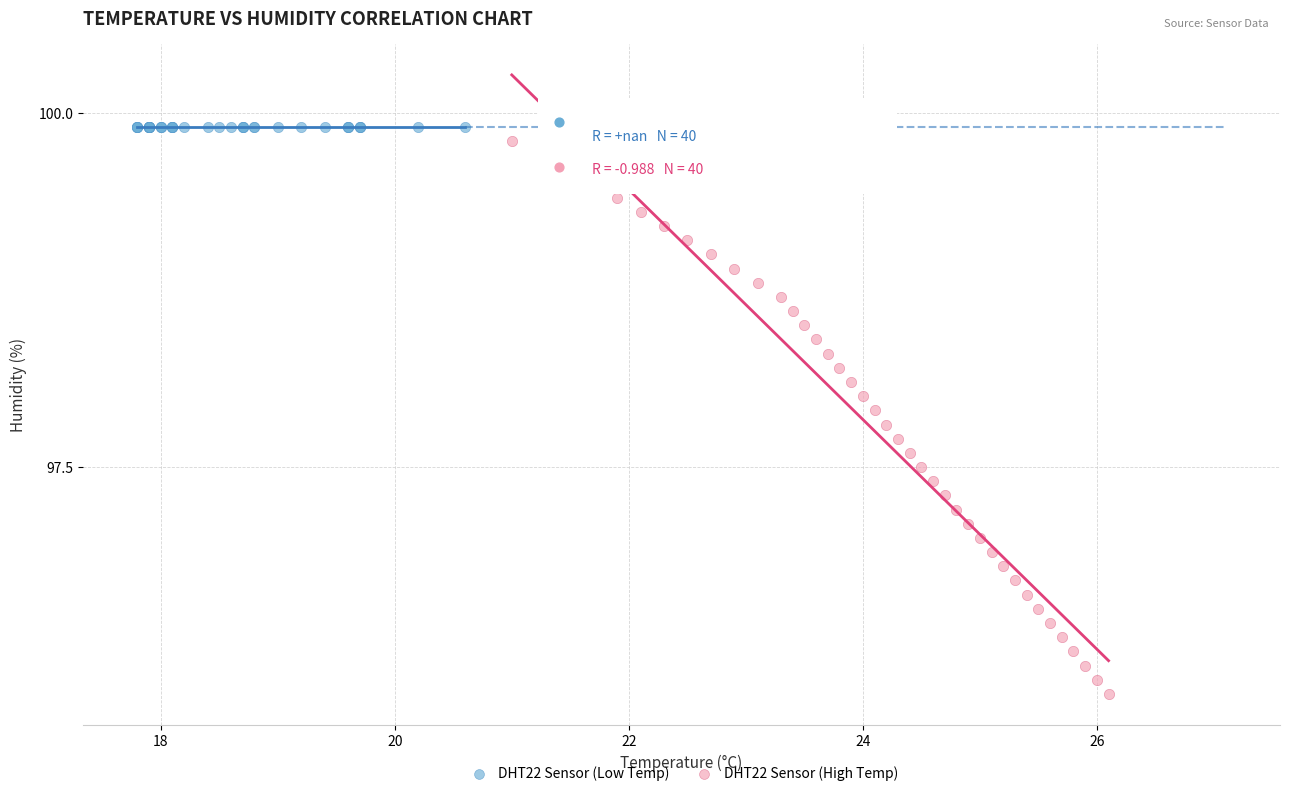

Which series contains the highest Y value?

DHT22 Sensor (Low Temp)